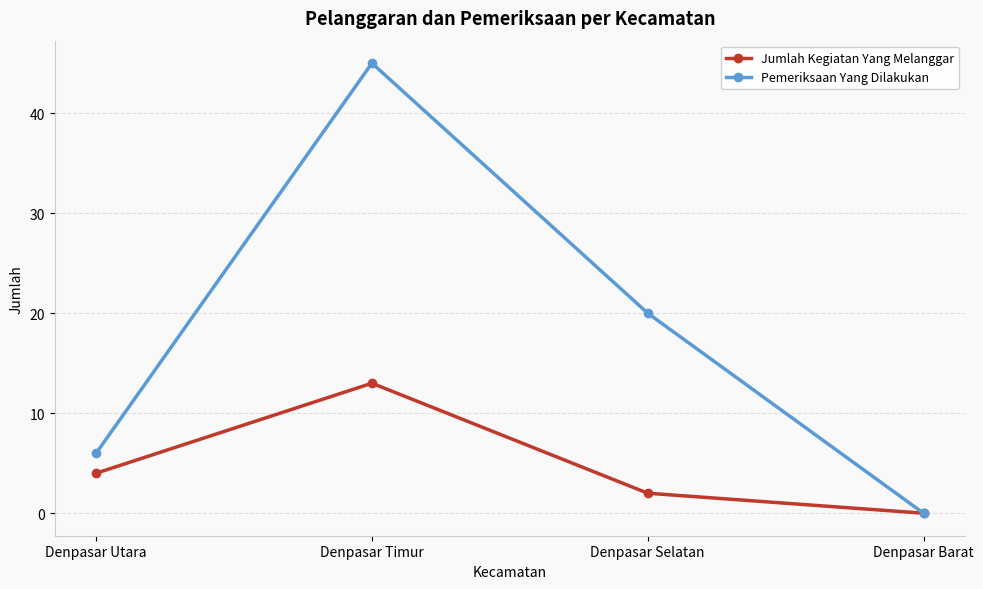

What is the difference between the Pemeriksaan Yang Dilakukan values at Denpasar Timur and Denpasar Barat?

45